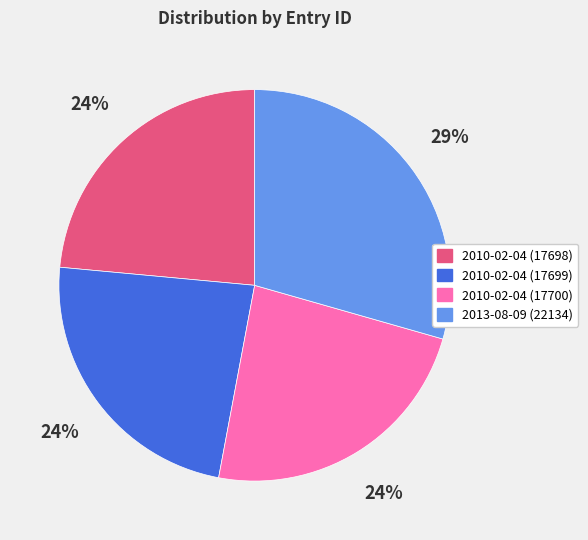

Is there any slice that represents more than half of the pie?

No